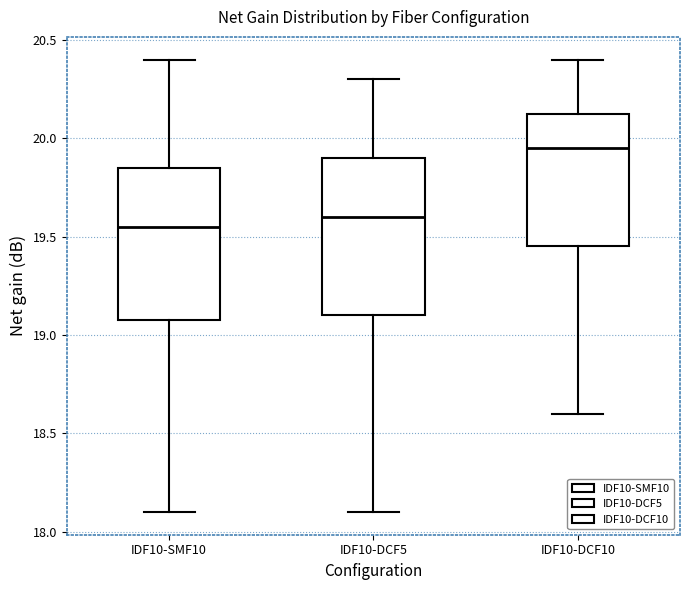

Reading left to right, transcribe this box plot: for each box, give where its median line is, the range the box spans, and where its two whiskers end, as read against the y-axis. The values are not printed on the chart, so give them approximately, as read against the axis.

IDF10-SMF10: median 19.55, box 19.10 to 19.85, whiskers 18.10 to 20.40
IDF10-DCF5: median 19.60, box 19.10 to 19.90, whiskers 18.10 to 20.30
IDF10-DCF10: median 19.95, box 19.45 to 20.15, whiskers 18.60 to 20.40